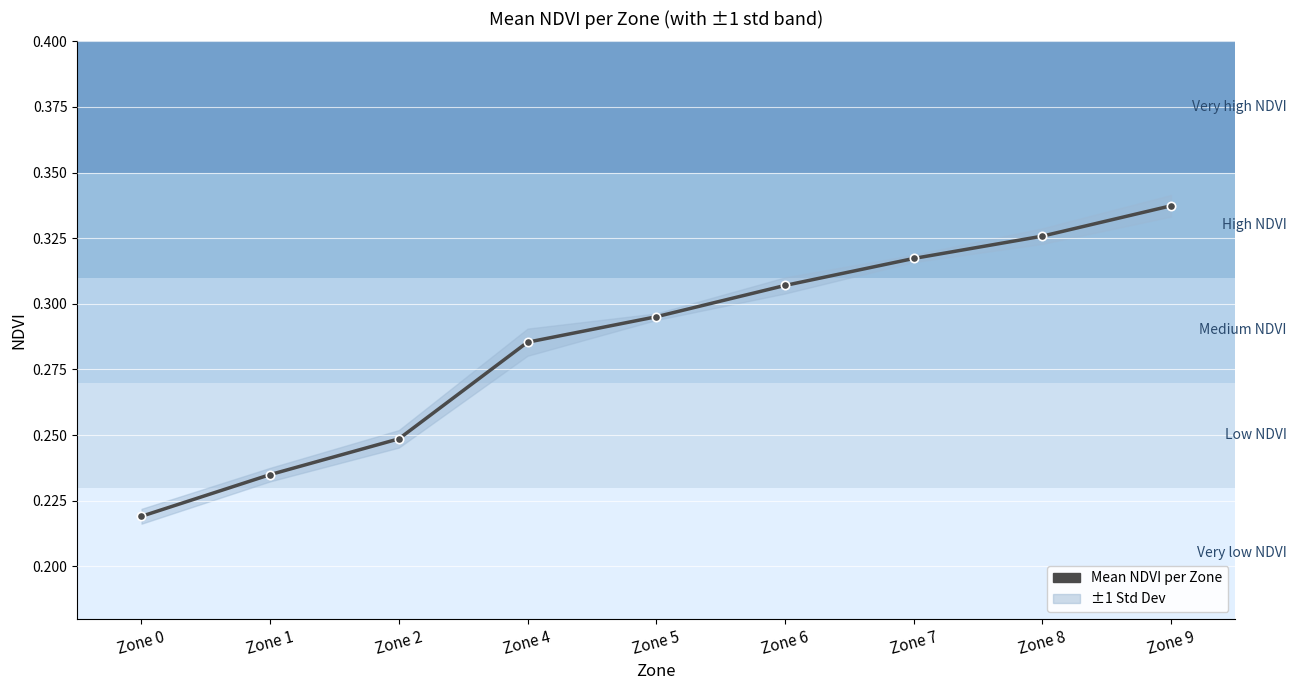

The chart shows a value of 0.2 at Zone 0. True or false?

True